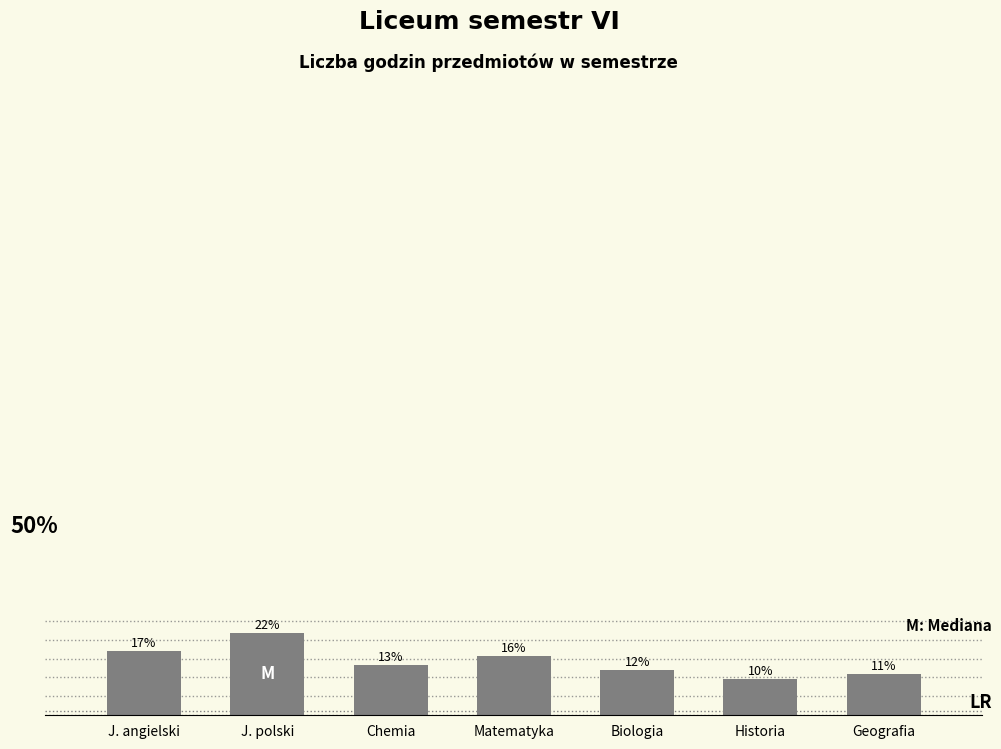

Does the chart contain any negative values?

No